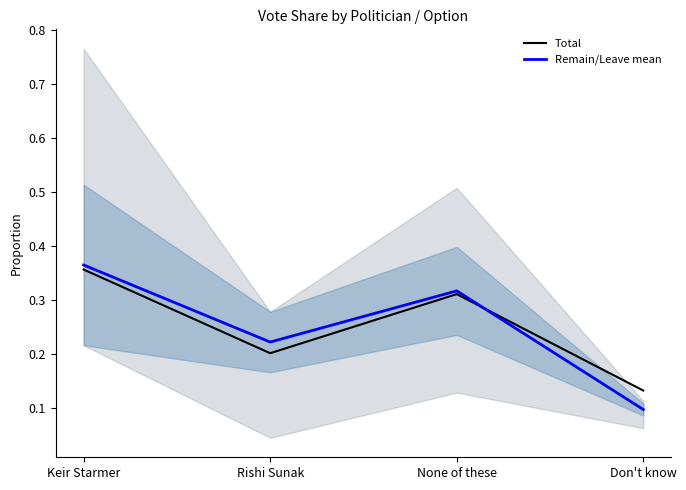

Does the chart display data point markers on the line(s)?

No